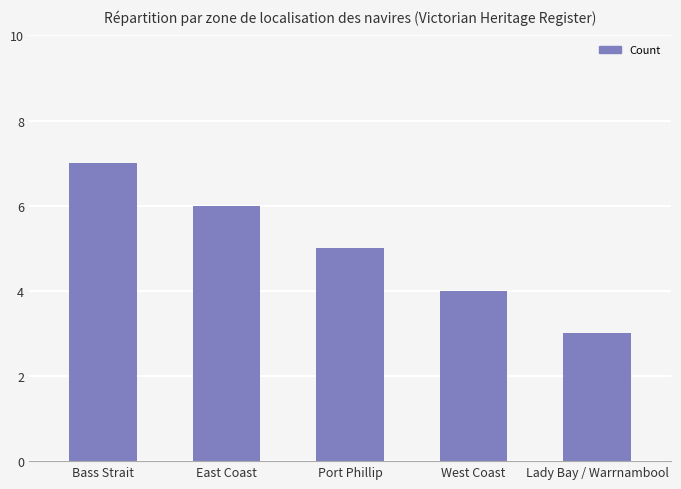

The chart shows a value of 3 at East Coast. True or false?

False